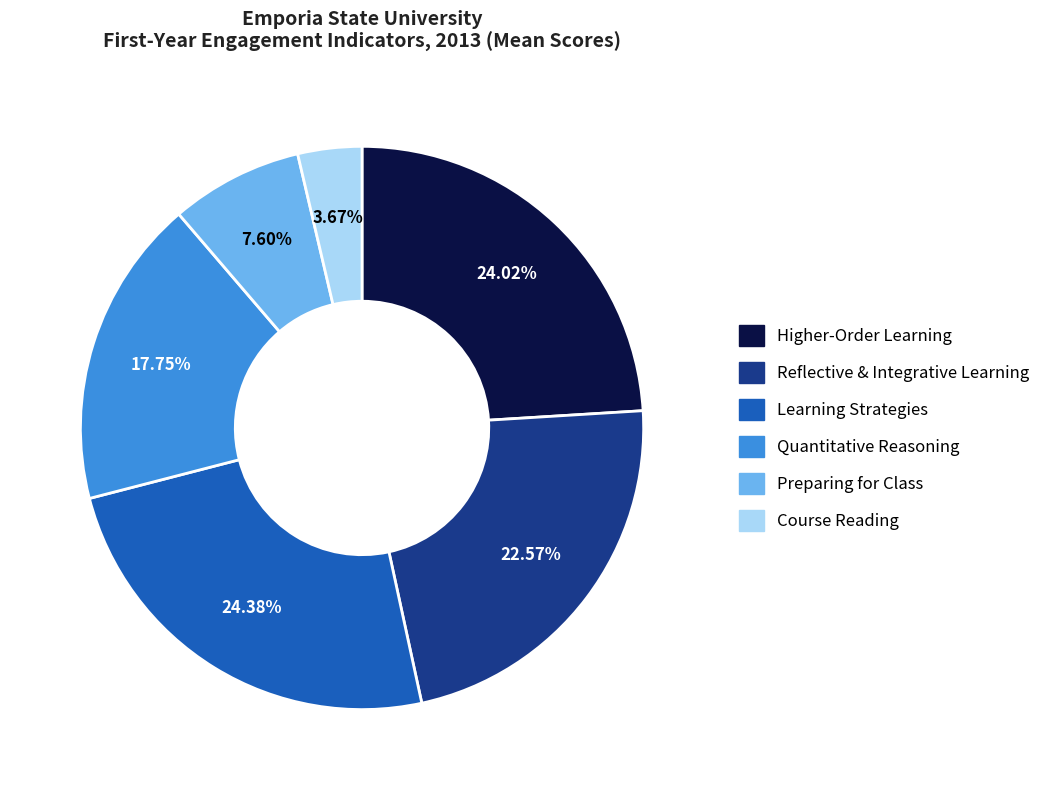

The Course Reading slice represents 4% of the pie. True or false?

True